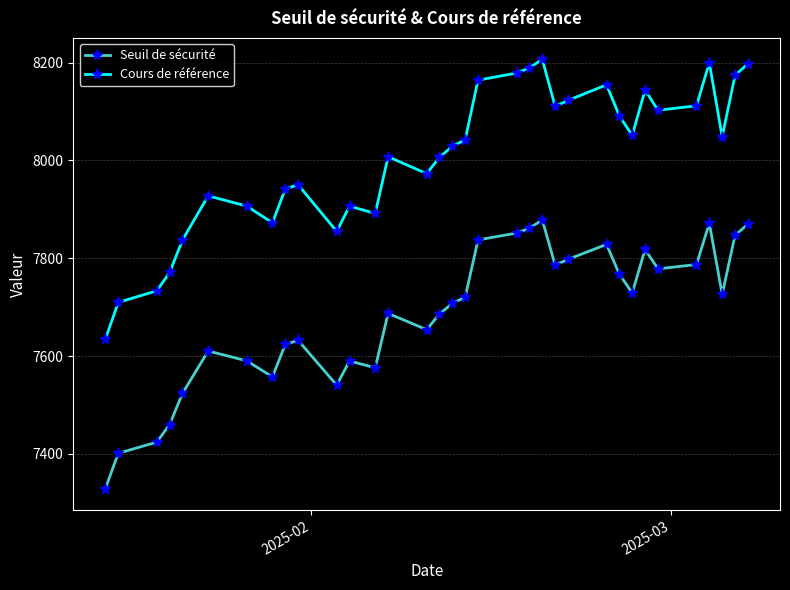

Is this an area chart (filled region under the line)?

No